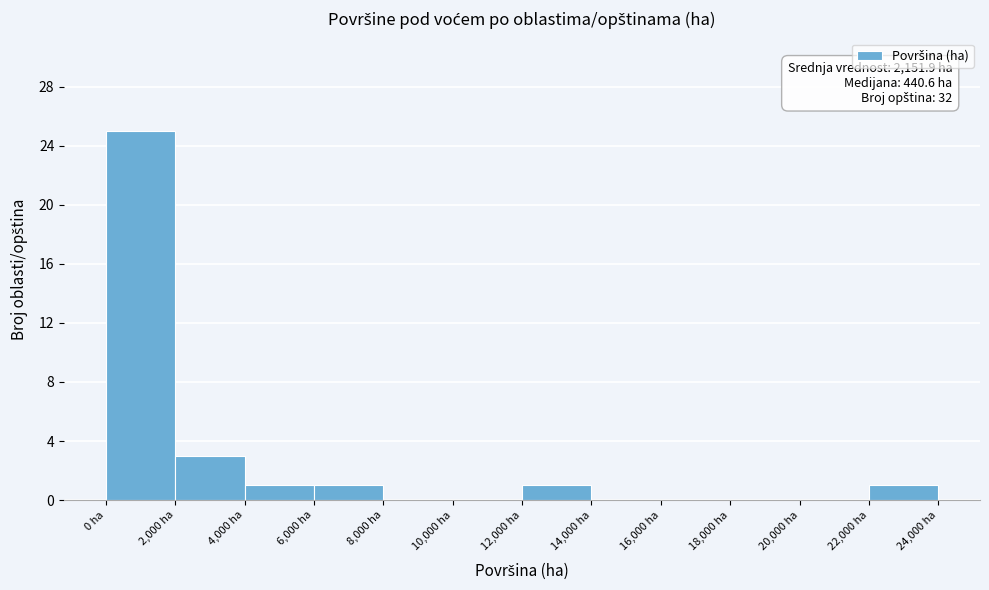

Which range on the x-axis has the tallest bar?

0 to 2000